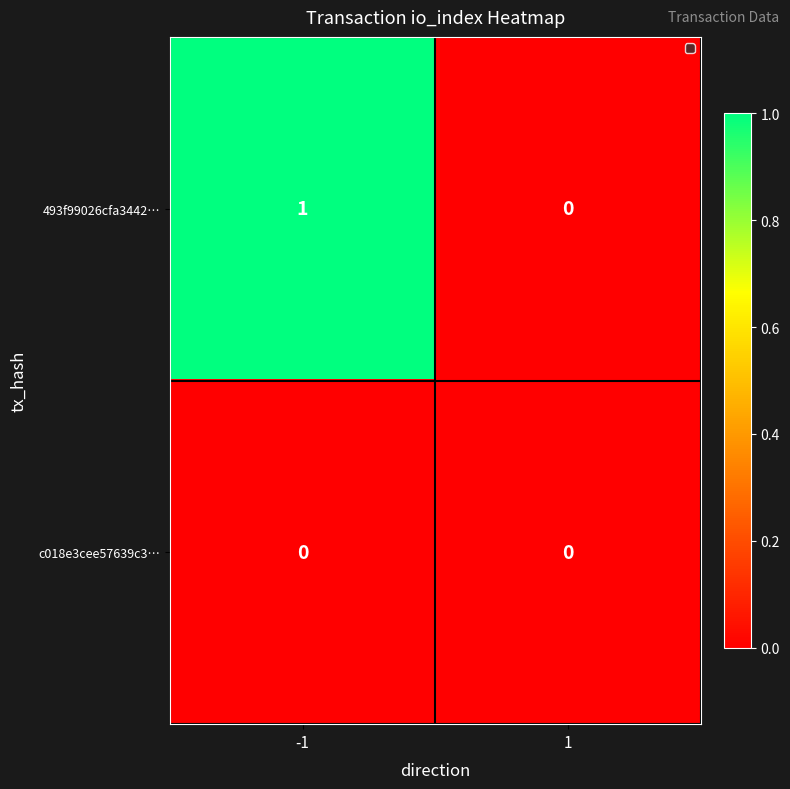

Which series has the largest range (max minus min)?

493f99026cfa3442…